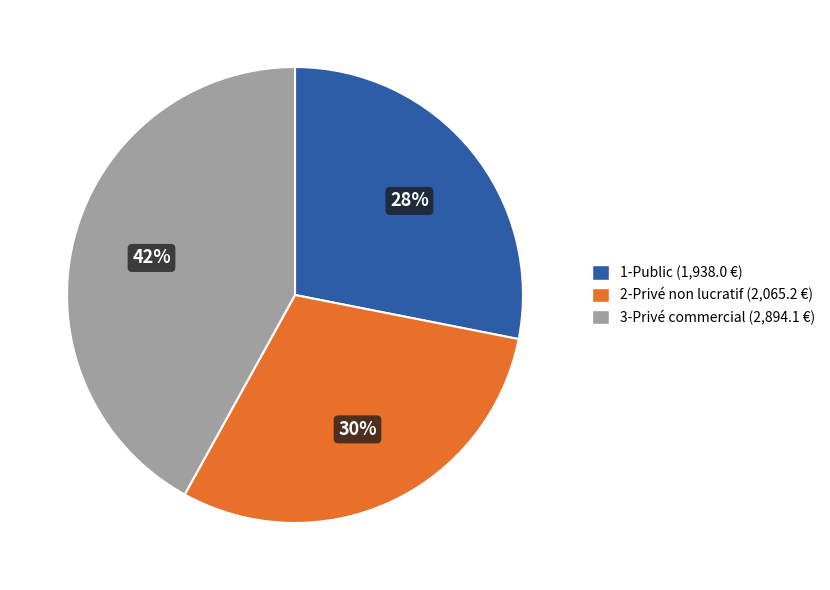

Is there a majority slice in this chart?

No